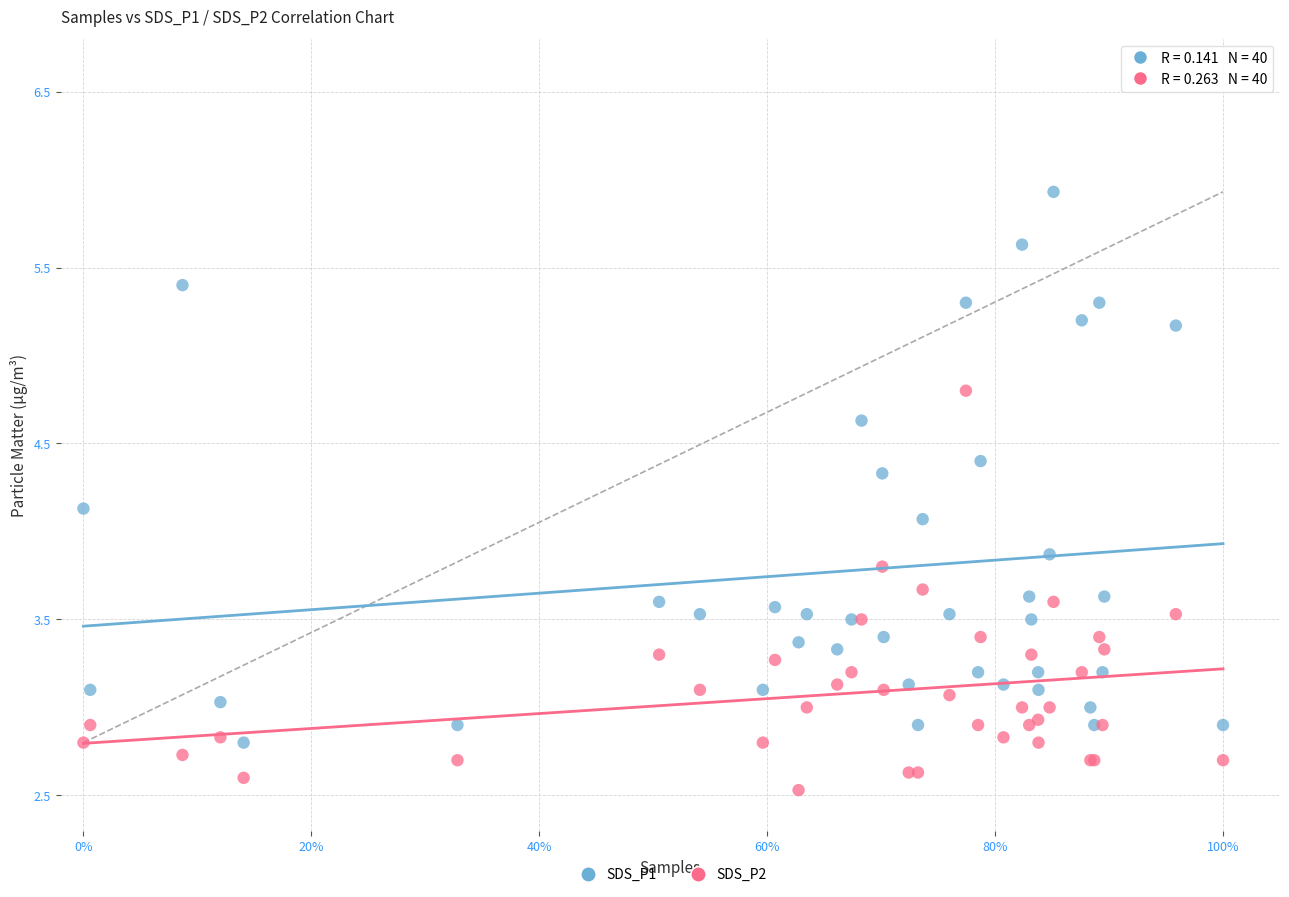

Which series contains the highest Y value?

SDS_P1